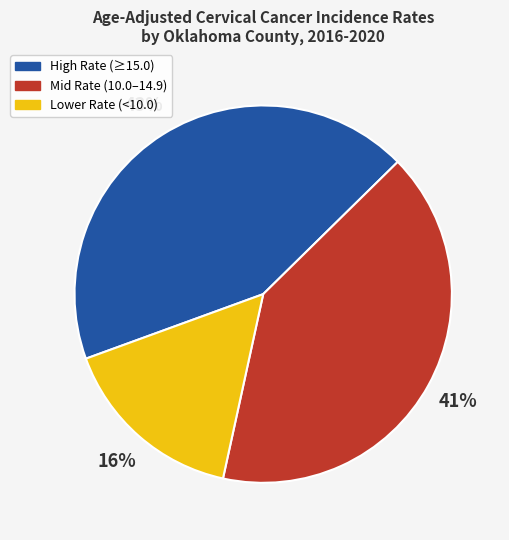

How many segments does this pie chart have?

3